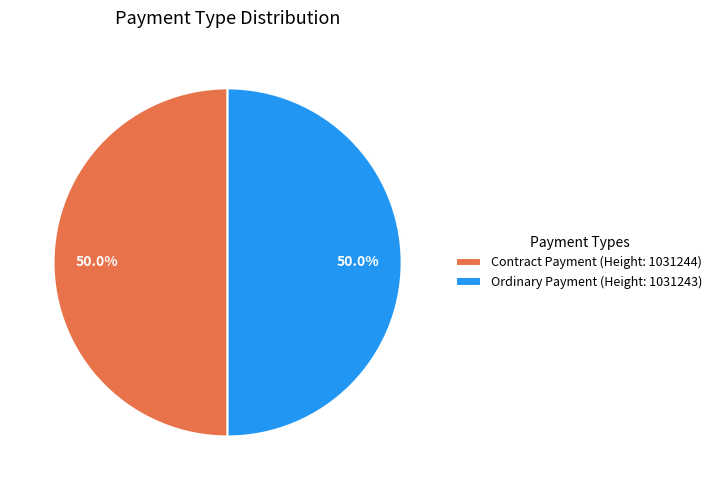

Approximately how many times larger is the value at Ordinary Payment (Height: 1031243) compared to Contract Payment (Height: 1031244)?

1.0